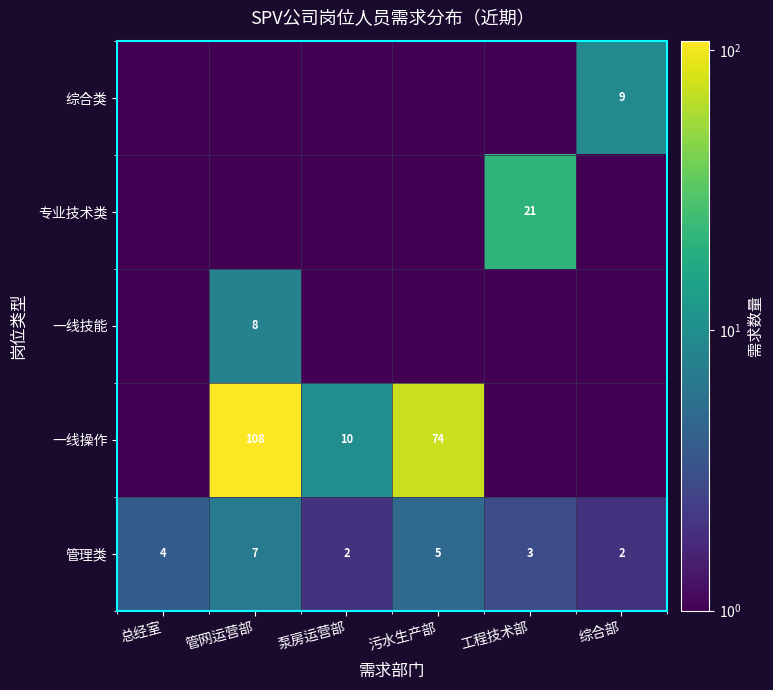

Count the 管理类 values in the range 2 to 5.

5